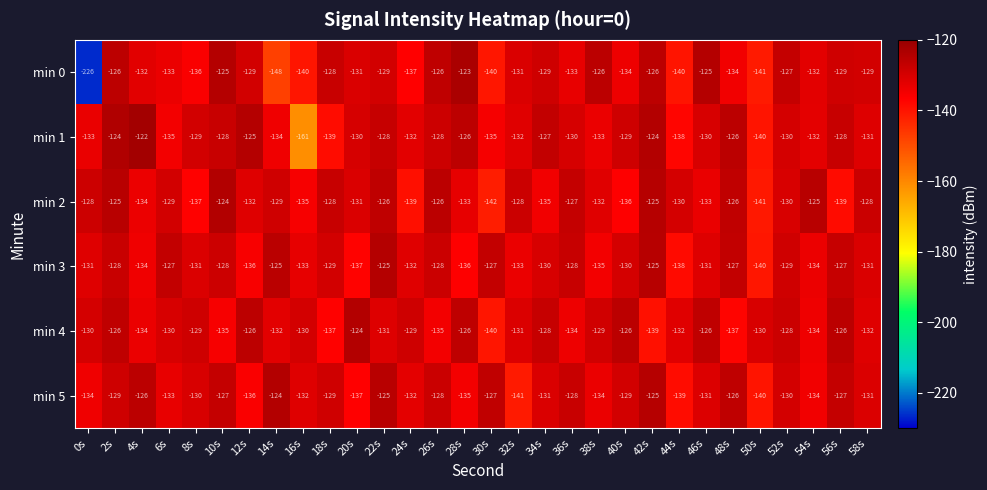

The min 0 series shows -52 at 48s. True or false?

False